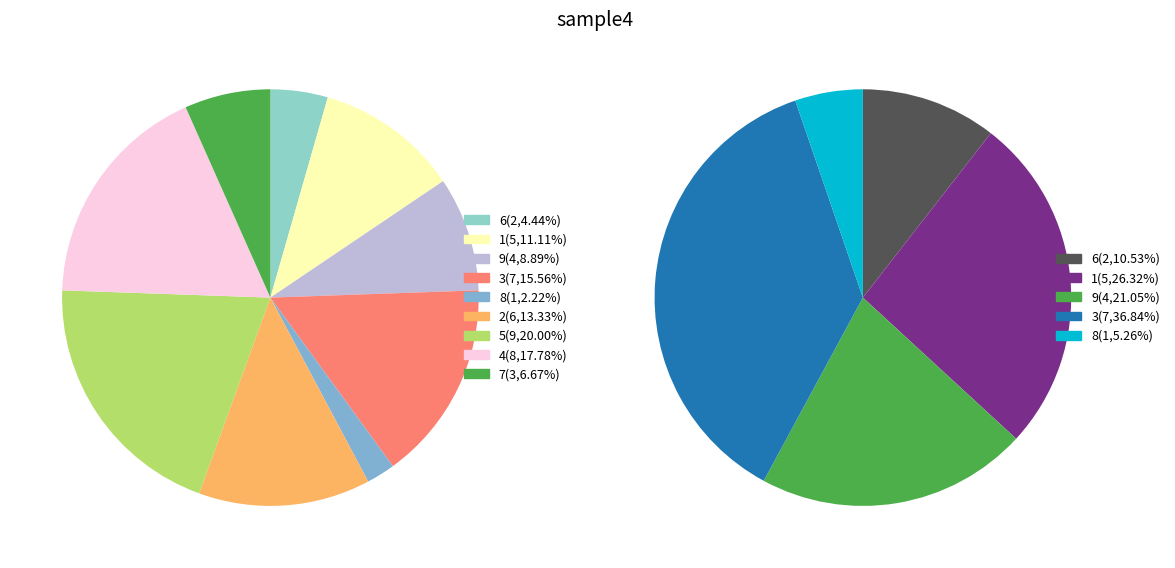

Is there any slice that represents more than half of the pie?

No